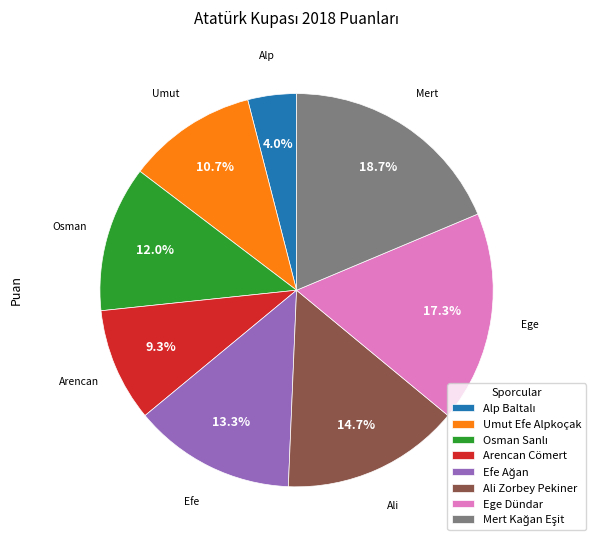

What percentage is the Arencan Cömert slice, to the nearest percent?

9%